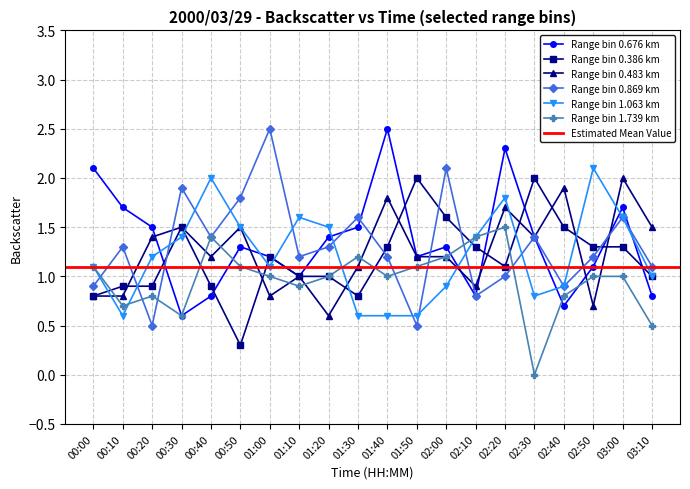

Which series has the widest spread of values?

0.869